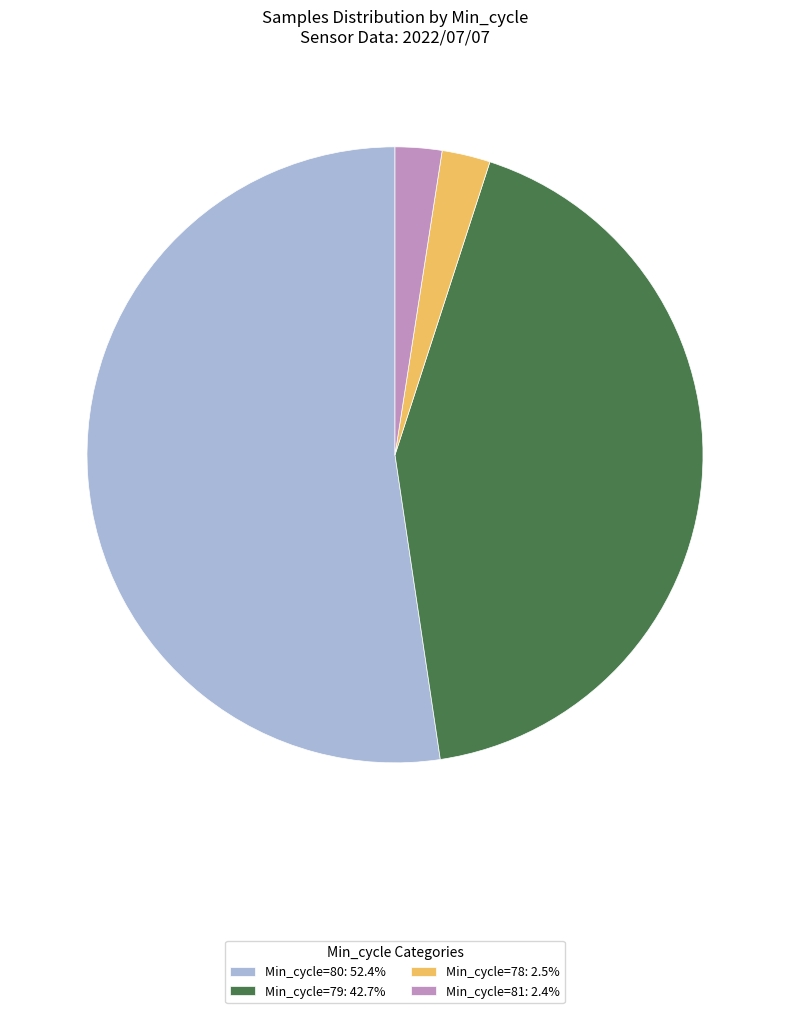

How many segments does this pie chart have?

4